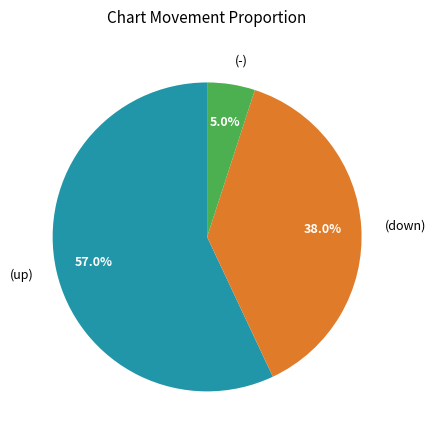

How many segments does this pie chart have?

3